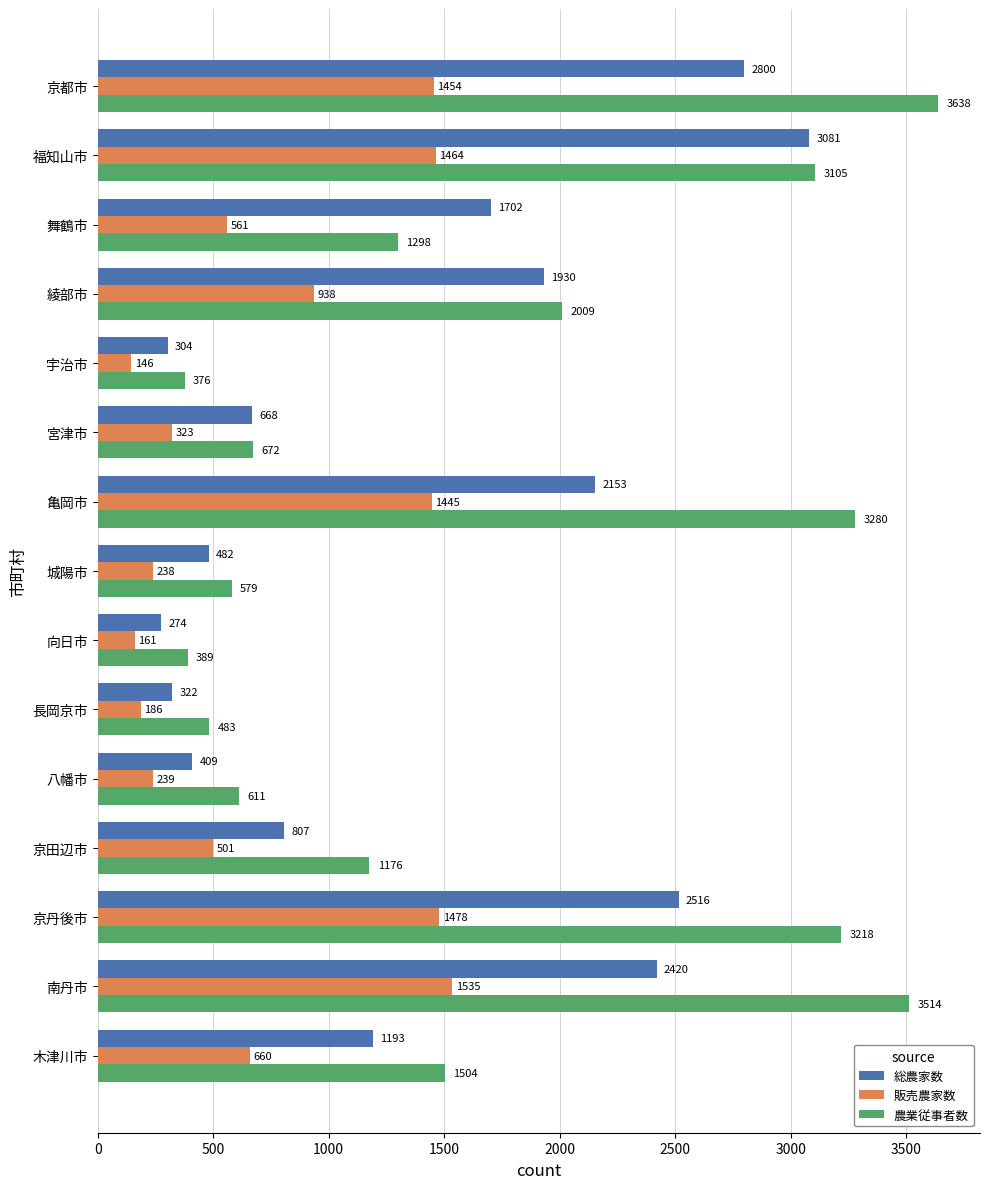

True or false: 販売農家数 has a value of 436 at 木津川市.

False